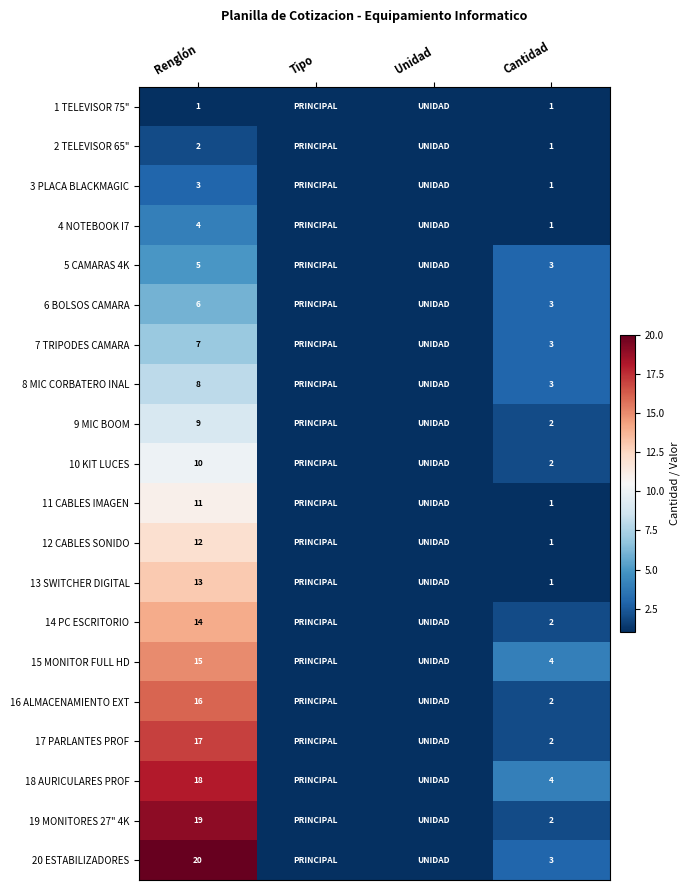

The 10 KIT LUCES series shows 14 at Renglón. True or false?

False